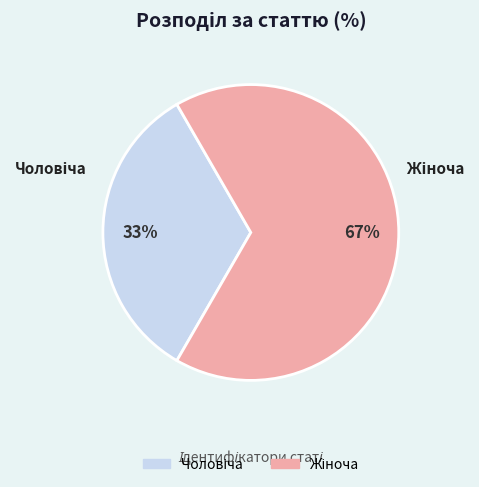

To the nearest percent, what is the average slice percentage?

50%